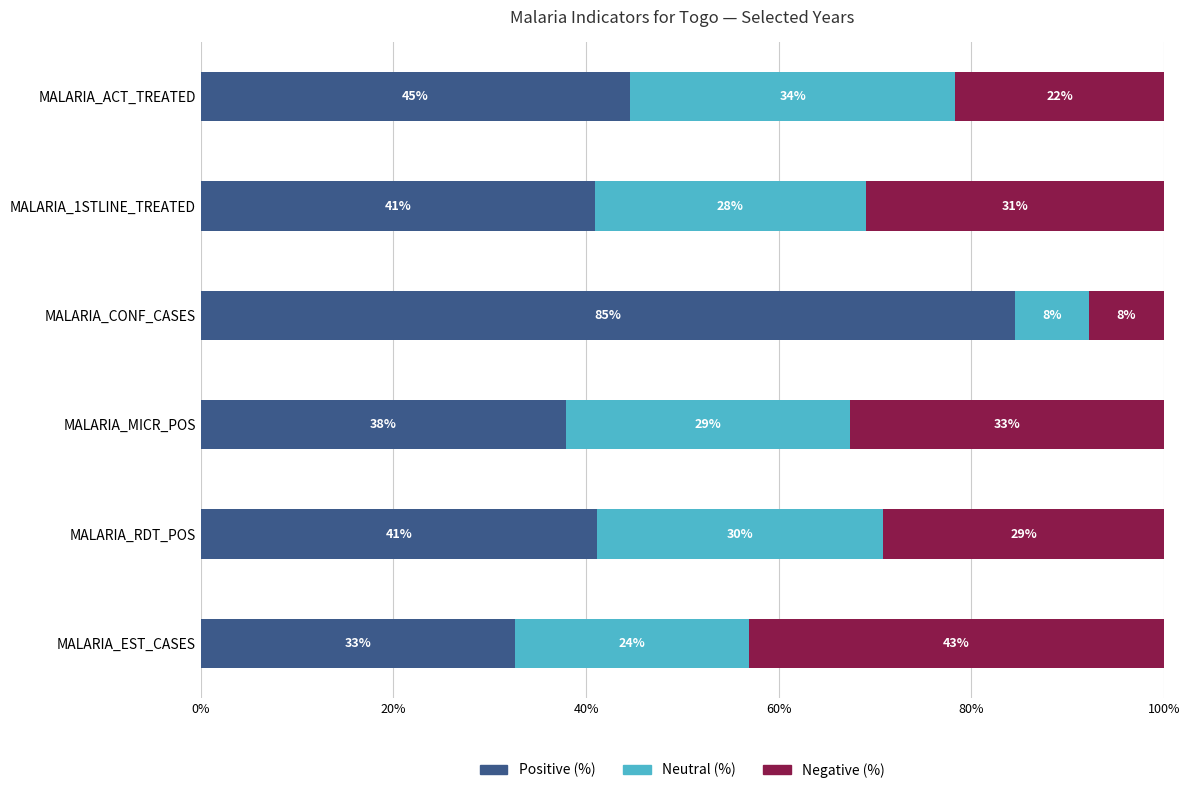

What are all the series names shown in the legend?

Positive (%), Neutral (%), Negative (%)